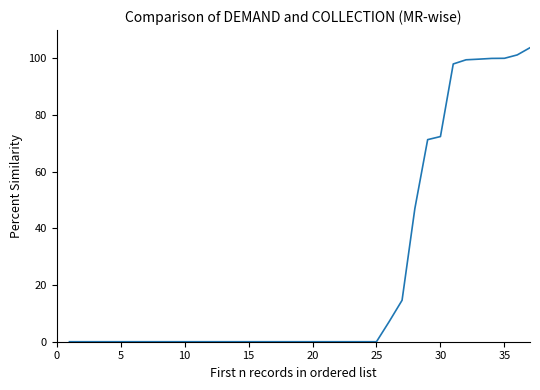

How many lines are shown in the chart?

1